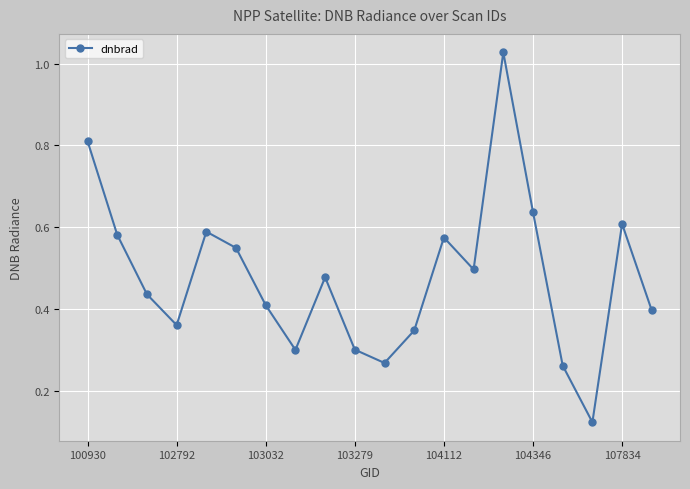

What is the sum of all values?

9.6